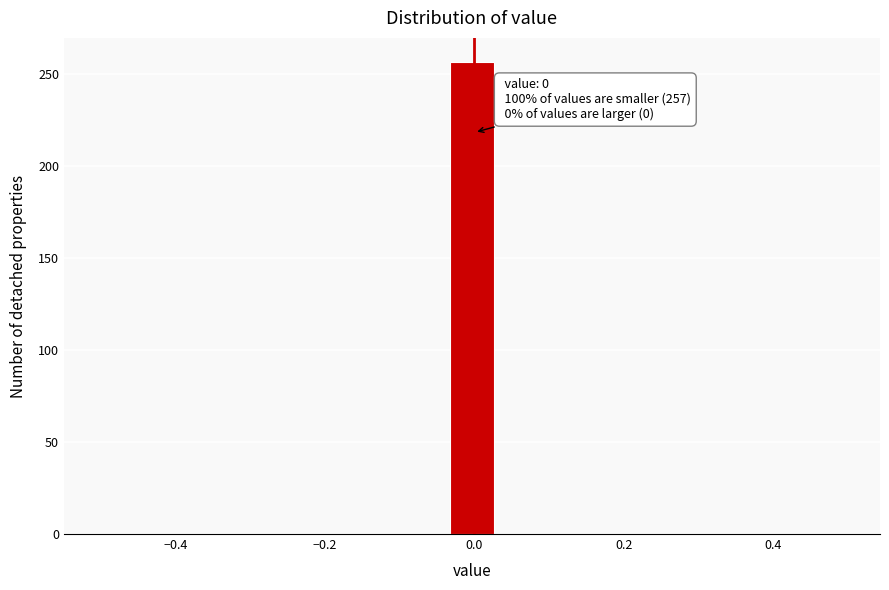

Read against the x-axis, roughly where is the centre of the tallest bar?

0.00